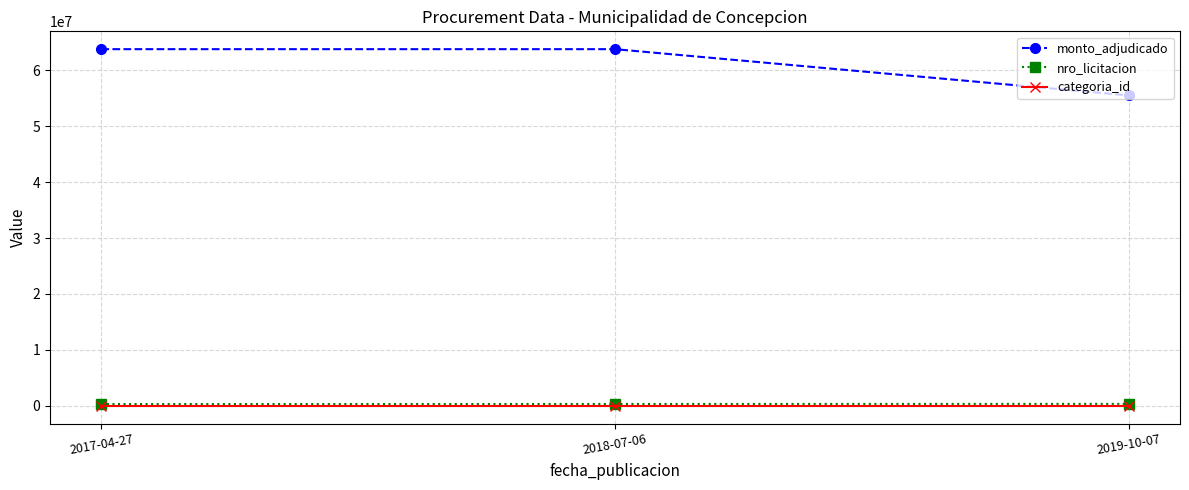

Is it true that categoria_id equals 23 at 2017-04-27?

True